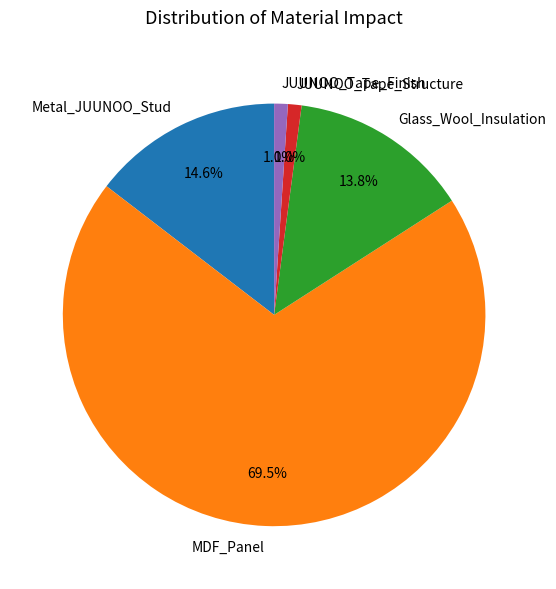

Count the number of slices in the pie.

5